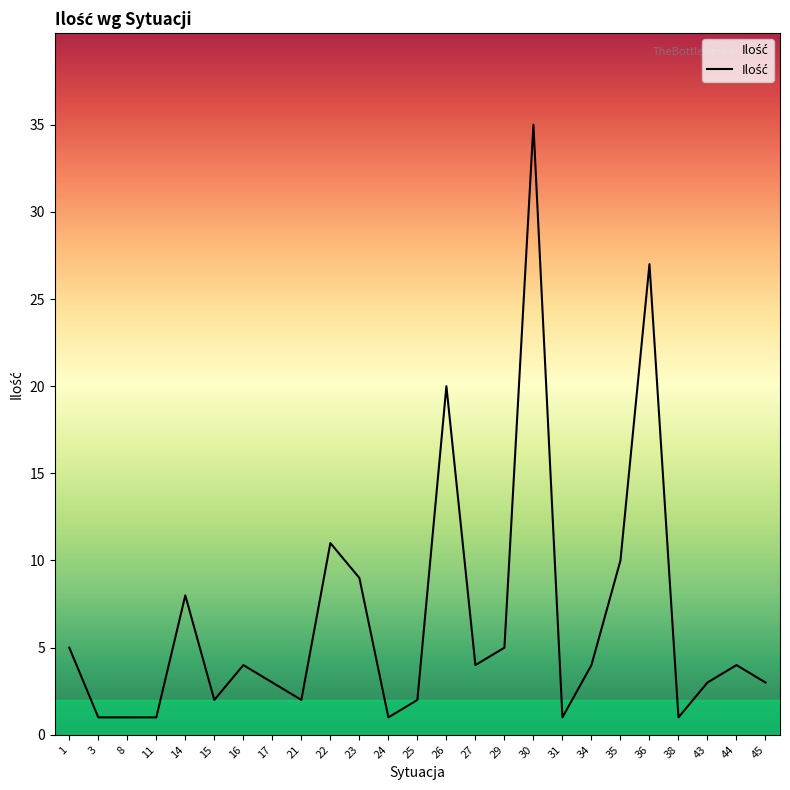

True or false: the data shows 5 at 29.

True